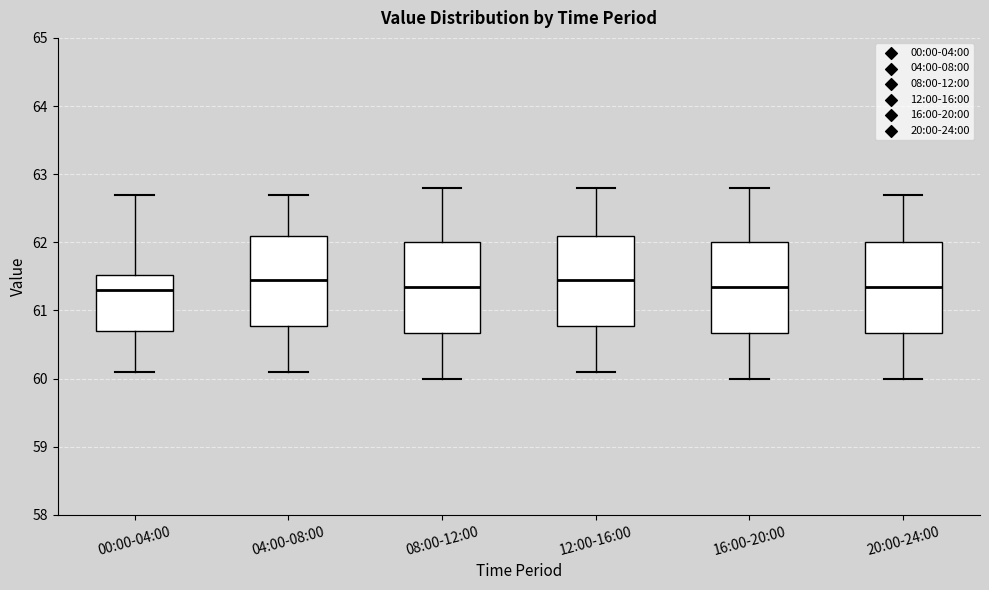

Reading left to right, read every box against the y-axis: the position of its median line, the range the box covers, and the ends of its whiskers. The values are not printed on the chart, so give them approximately, as read against the axis.

00:00-04:00: median 61.3, box 60.7 to 61.5, whiskers 60.1 to 62.7
04:00-08:00: median 61.5, box 60.8 to 62.1, whiskers 60.1 to 62.7
08:00-12:00: median 61.4, box 60.7 to 62.0, whiskers 60.0 to 62.8
12:00-16:00: median 61.5, box 60.8 to 62.1, whiskers 60.1 to 62.8
16:00-20:00: median 61.4, box 60.7 to 62.0, whiskers 60.0 to 62.8
20:00-24:00: median 61.4, box 60.7 to 62.0, whiskers 60.0 to 62.7